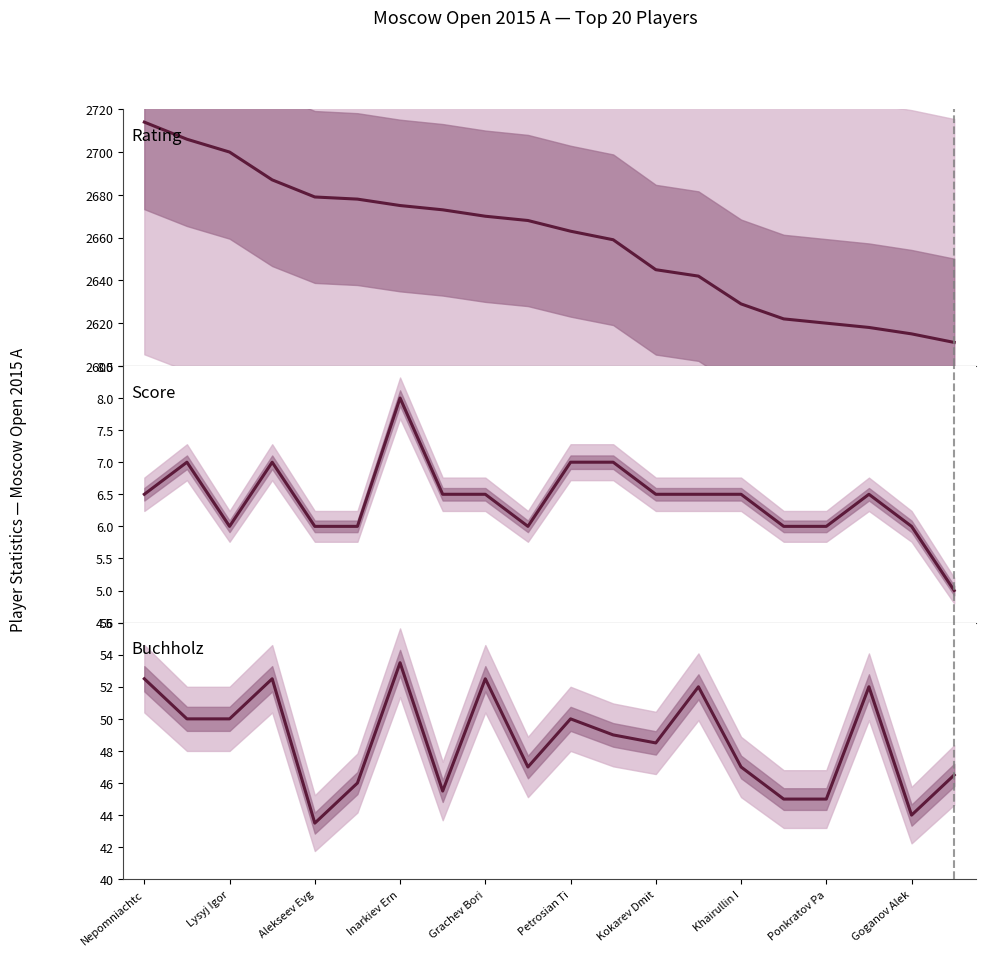

Which series has the largest total across all categories?

Rating